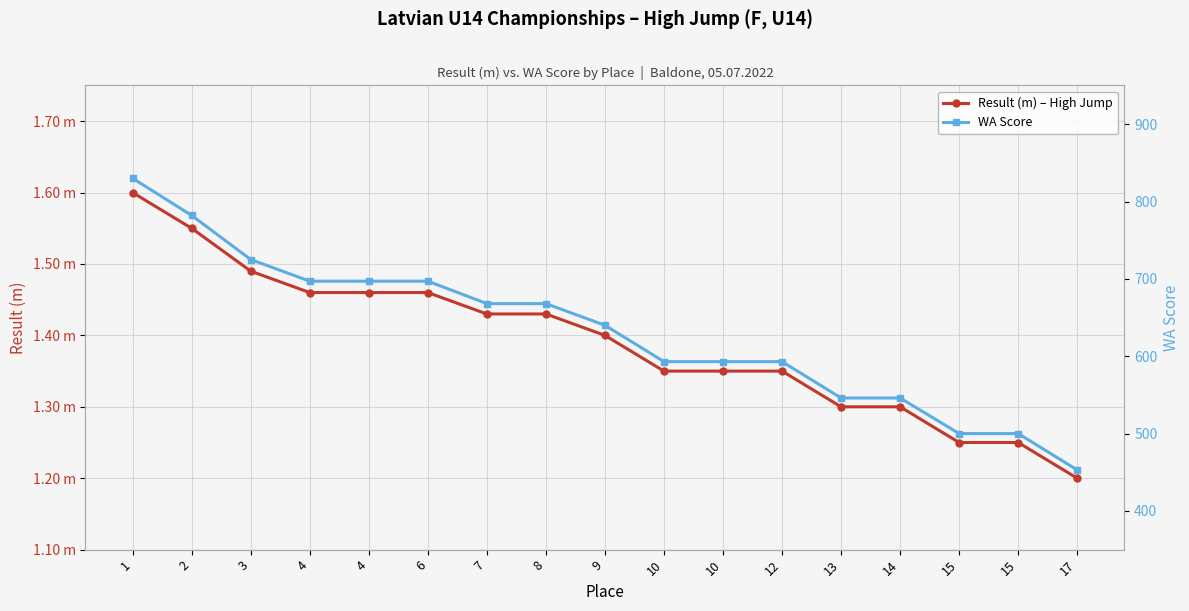

Reading left to right, list all the values displayed in this chart.

Result (m) – High Jump: 1=1.6	2=1.6	3=1.5	4=1.5	4=1.5	6=1.5	7=1.4	8=1.4	9=1.4	10=1.4	10=1.4	12=1.4	13=1.3	14=1.3	15=1.2	15=1.2	17=1.2
WA Score: 1=830.0	2=782.0	3=725.0	4=697.0	4=697.0	6=697.0	7=668.0	8=668.0	9=640.0	10=593.0	10=593.0	12=593.0	13=546.0	14=546.0	15=500.0	15=500.0	17=453.0